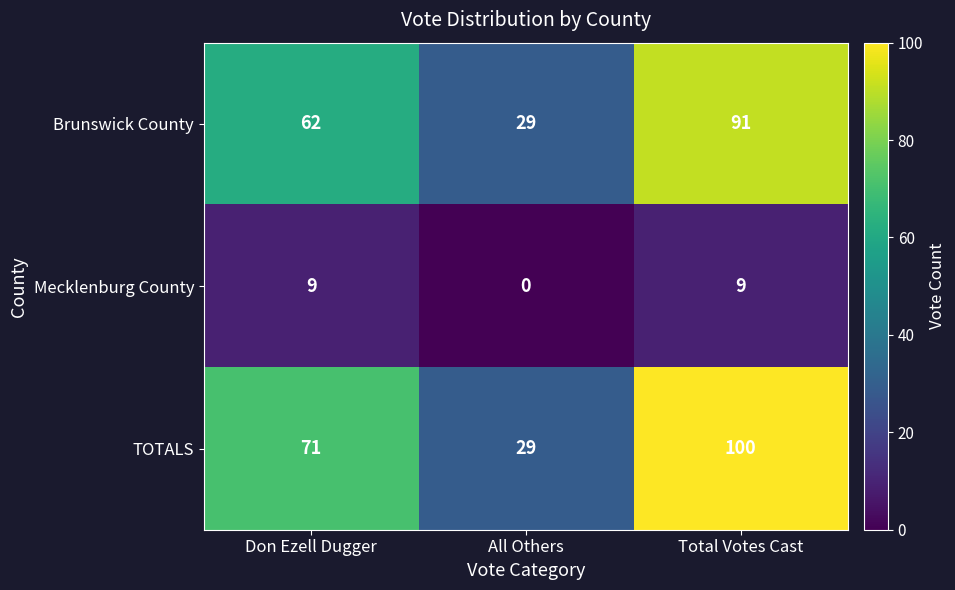

What is the total value across all series at Don Ezell Dugger?

142